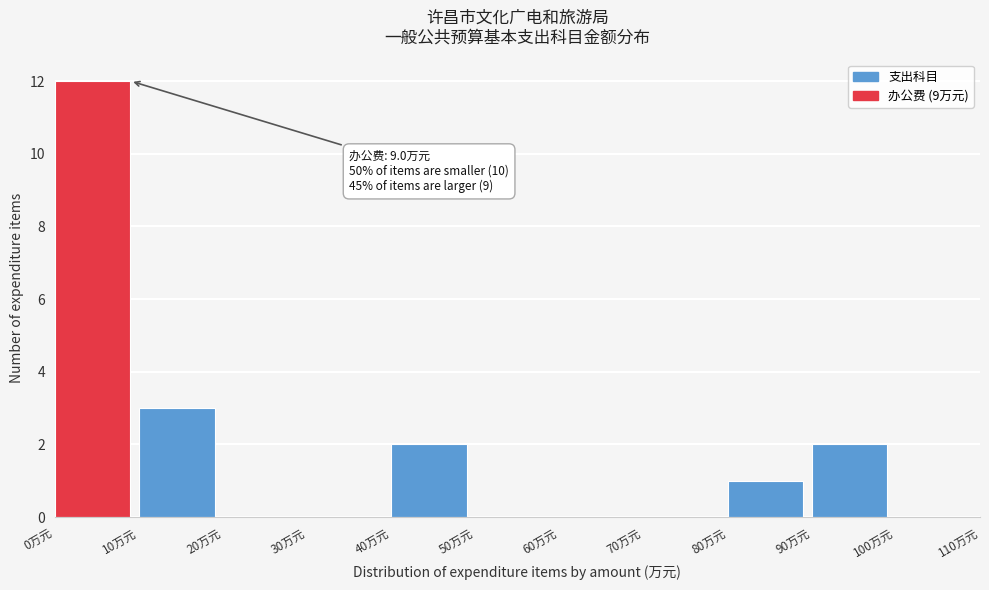

Over which range of the x-axis is the bar tallest?

0 to 10